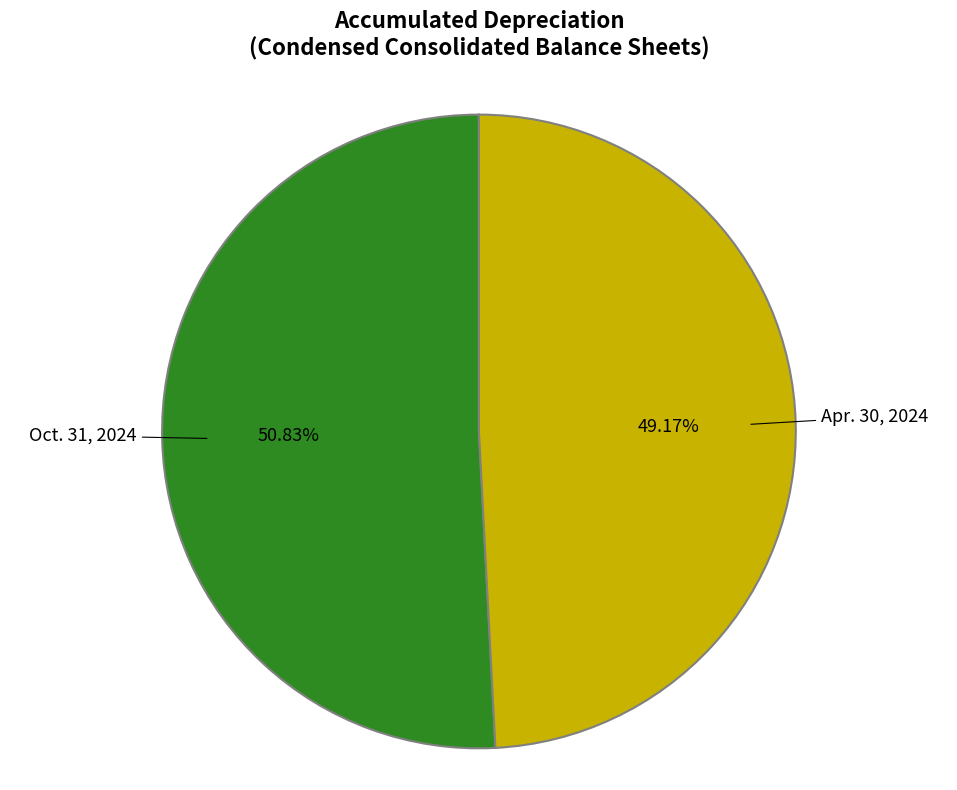

How many slices are in this pie chart?

2